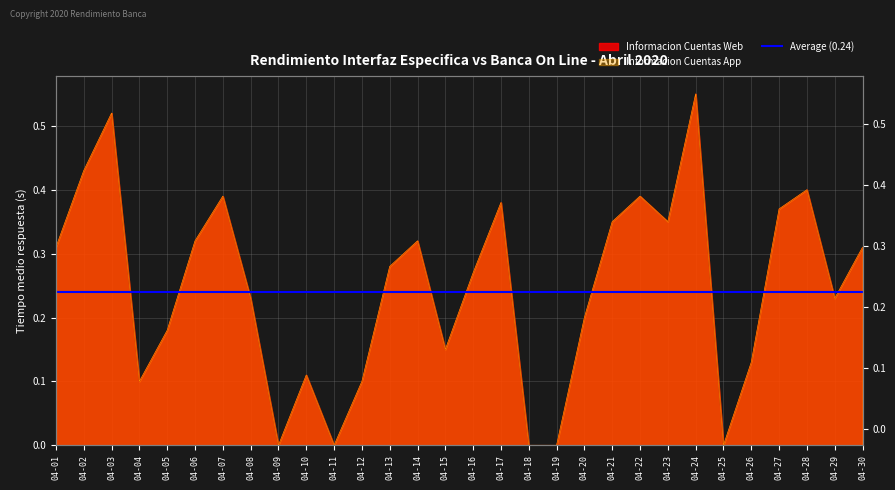

What is the greatest value displayed?

0.6